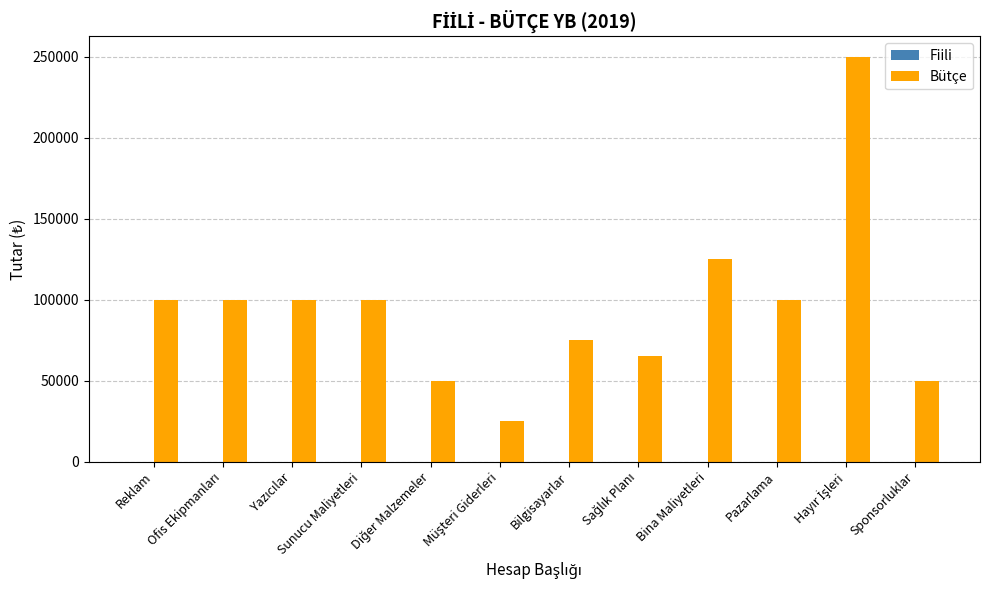

What is the difference between the maximum and minimum values?

225000